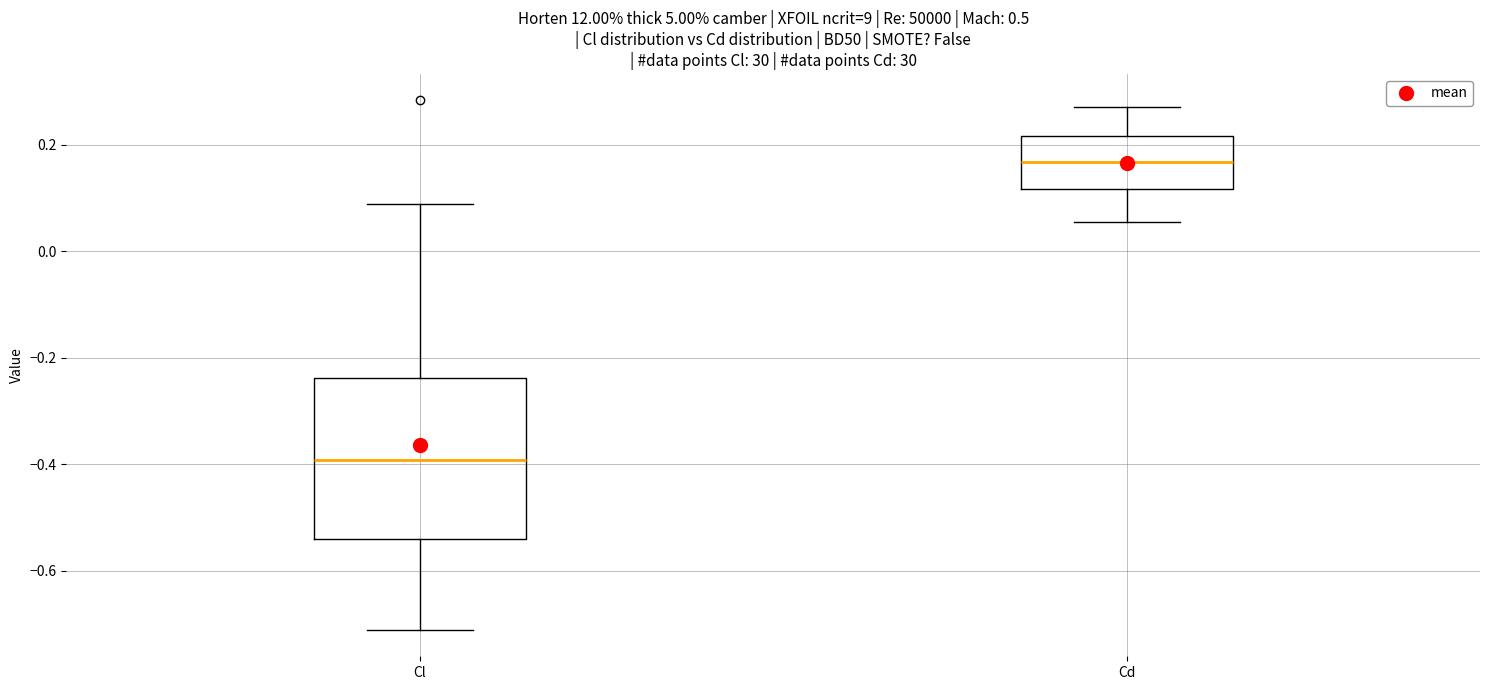

Reading left to right, transcribe this box plot: for each box, give where its median line is, the range the box spans, and where its two whiskers end, as read against the y-axis. The values are not printed on the chart, so give them approximately, as read against the axis.

Cl: median -0.40, box -0.54 to -0.24, whiskers -0.72 to 0.08
Cd: median 0.16, box 0.12 to 0.22, whiskers 0.06 to 0.28